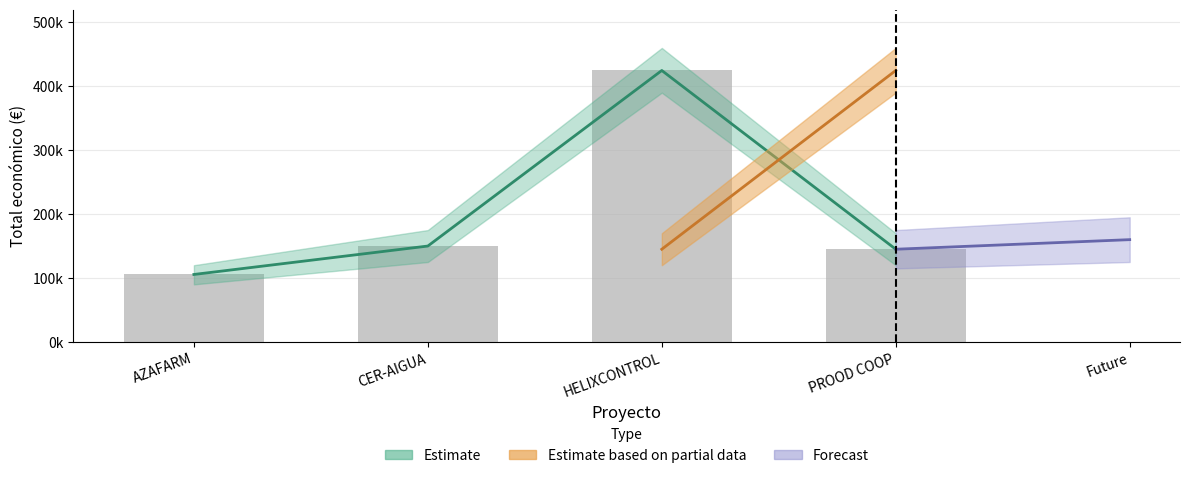

How many data points are less than 150000?

2